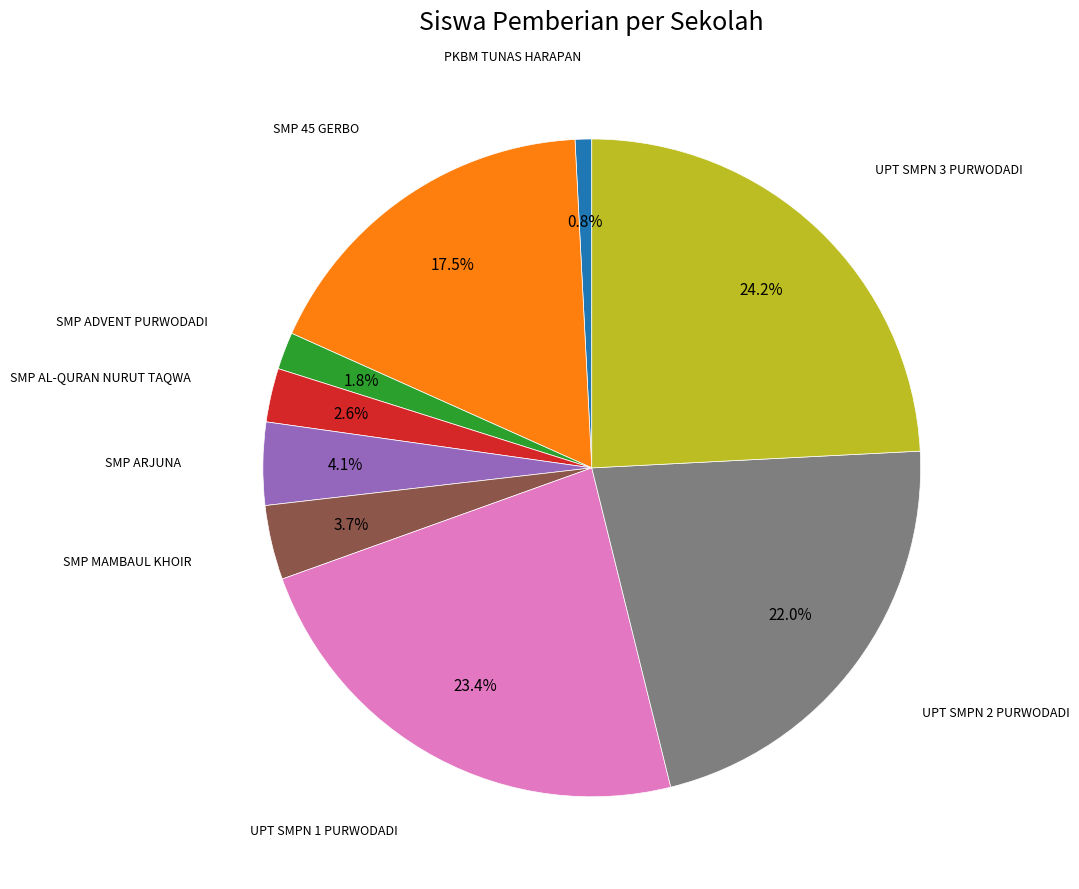

Does any single category account for the majority?

No